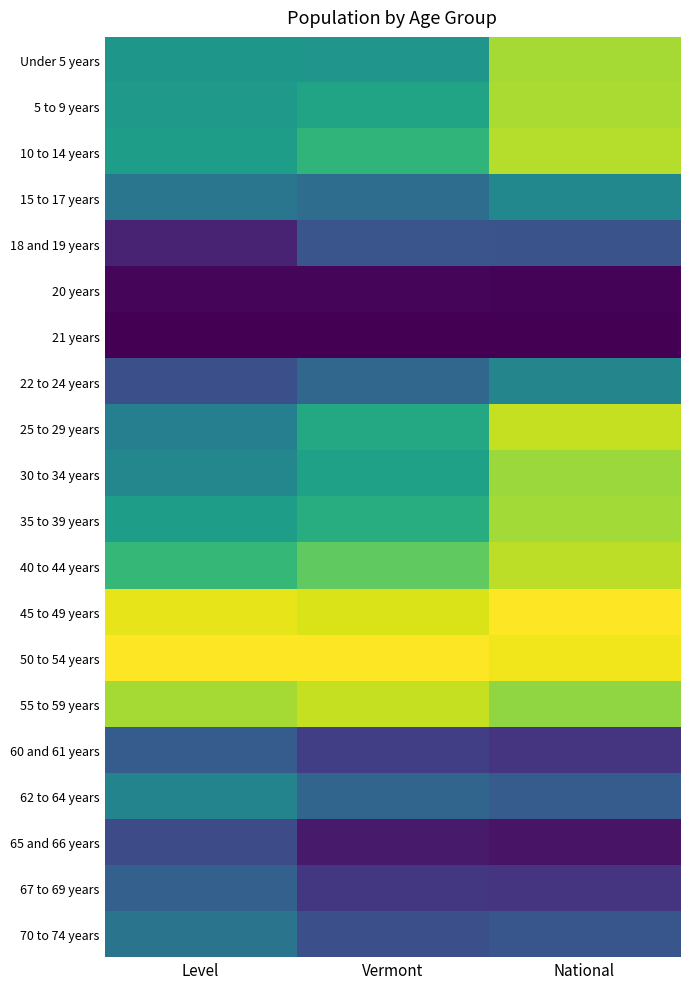

What is the greatest value displayed?

1.0